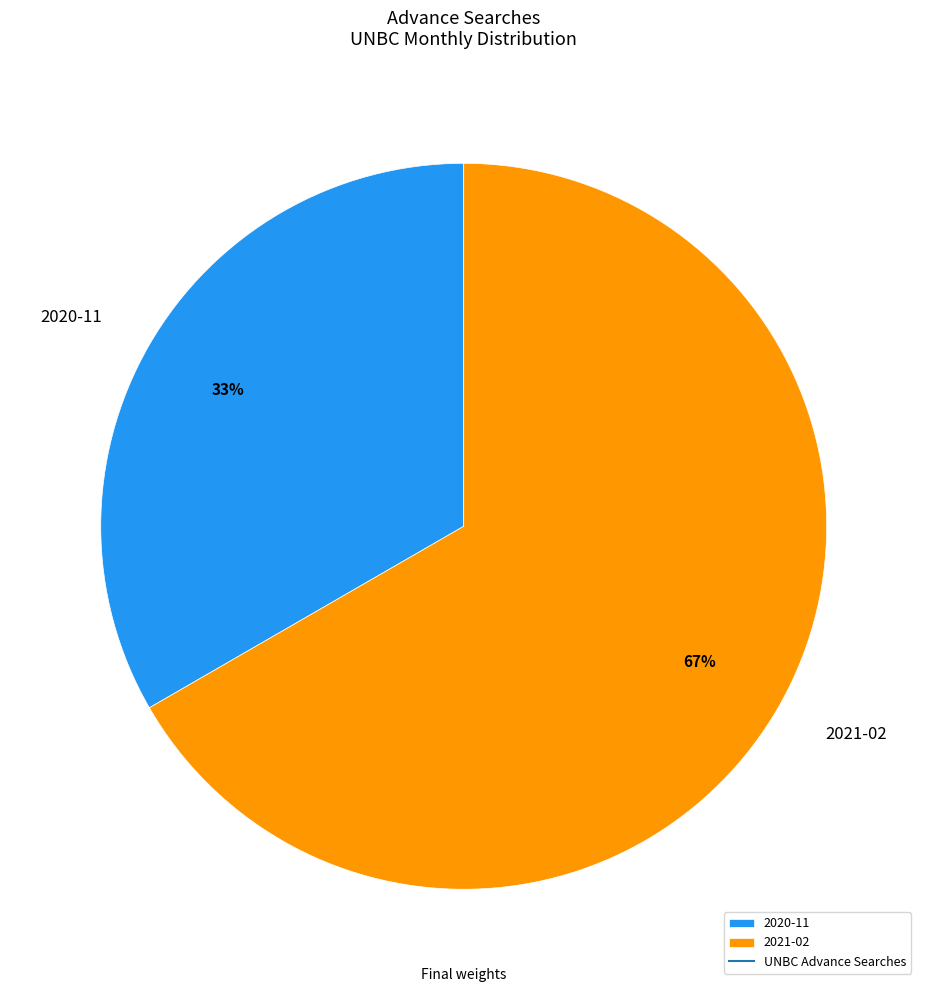

To the nearest percent, what is the combined percentage of 2020-11 and 2021-02?

100%